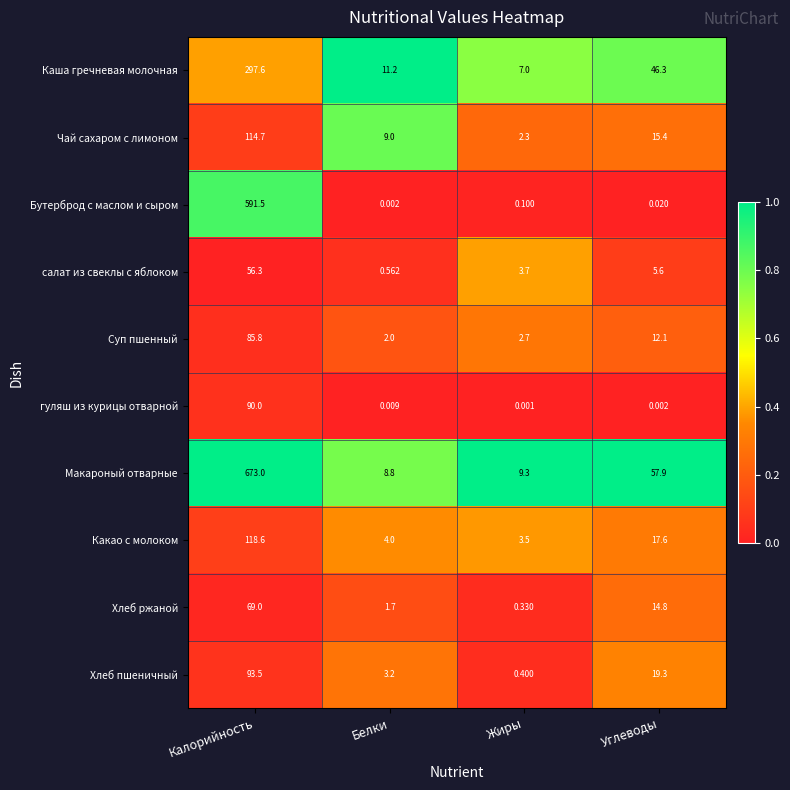

At which category is the sum across all series the highest?

Калорийность